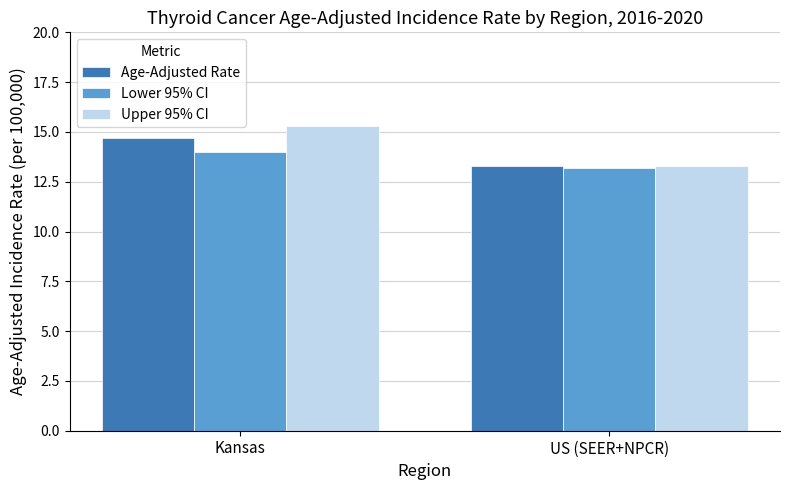

Which label corresponds to the largest value in the chart?

Kansas